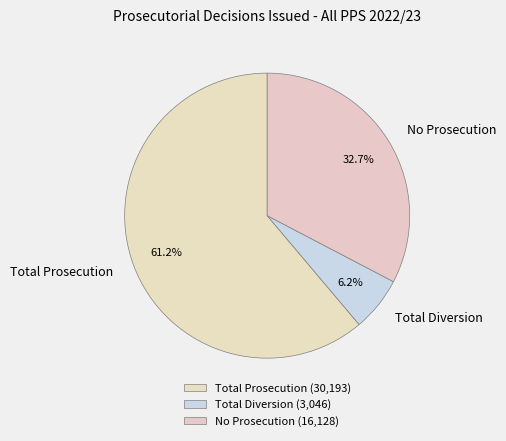

Is the sum of No Prosecution and Total Prosecution greater than half?

Yes